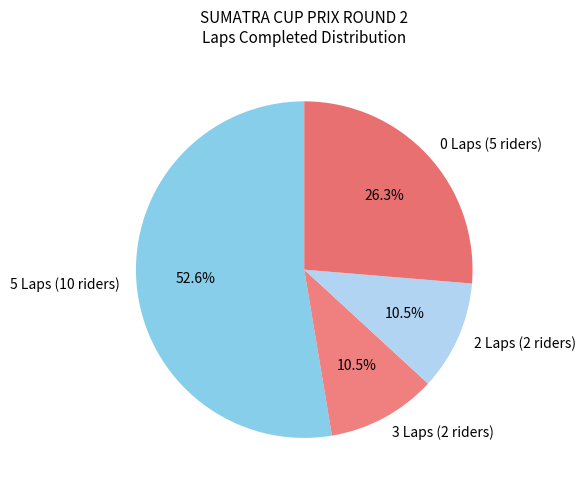

Combined, do 5 Laps (10 riders) and 3 Laps (2 riders) account for over 50%?

Yes